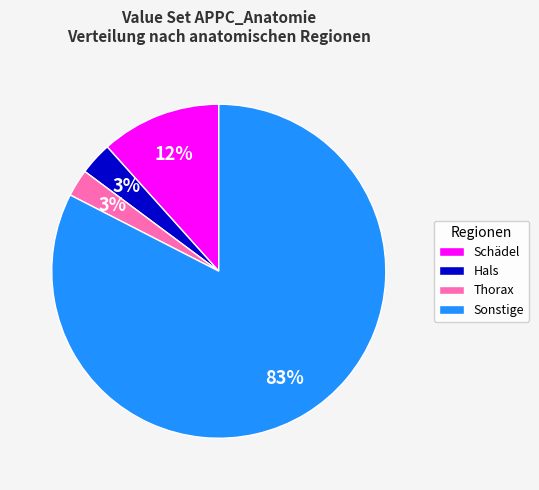

Which slice is the largest?

Sonstige